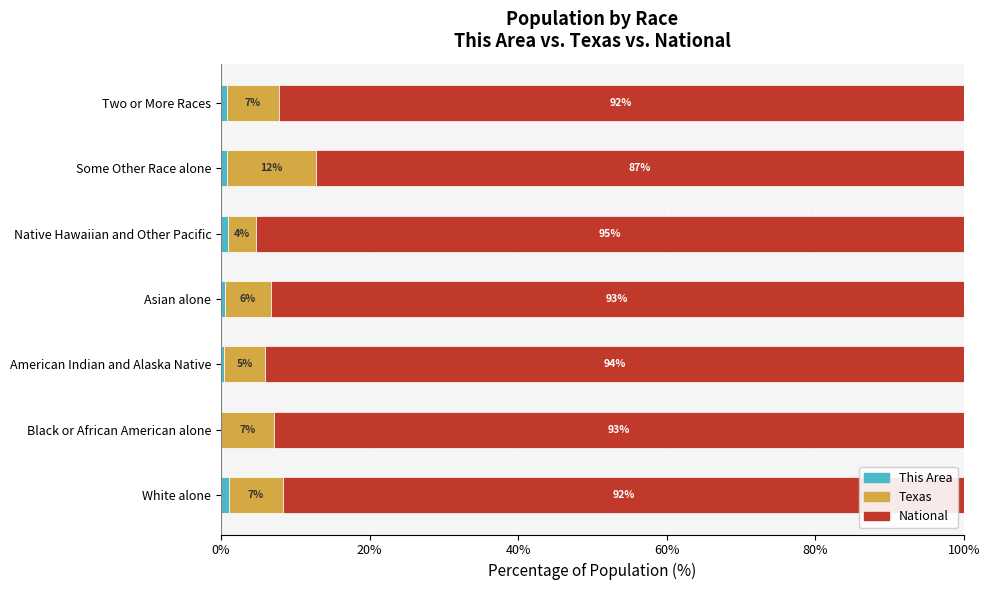

What is the total value across all series at Black or African American alone?

100.0